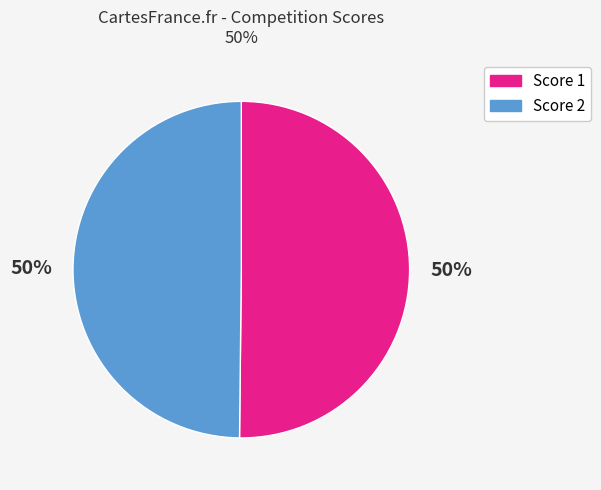

Approximately how many times larger is the value at Score 1 compared to Score 2?

1.0